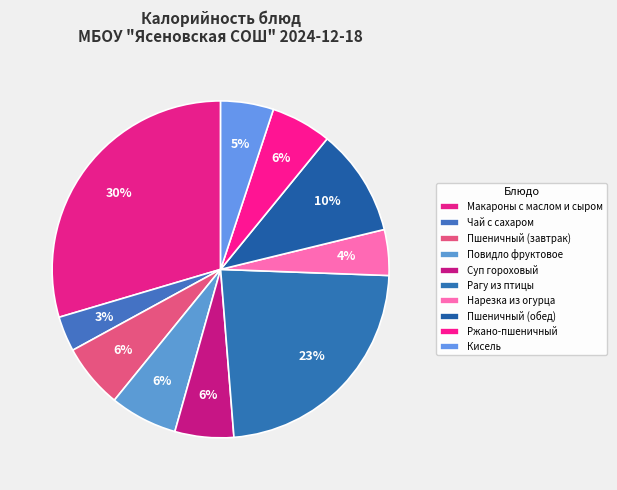

What is the change in value from Повидло фруктовое to Кисель?

-14.6